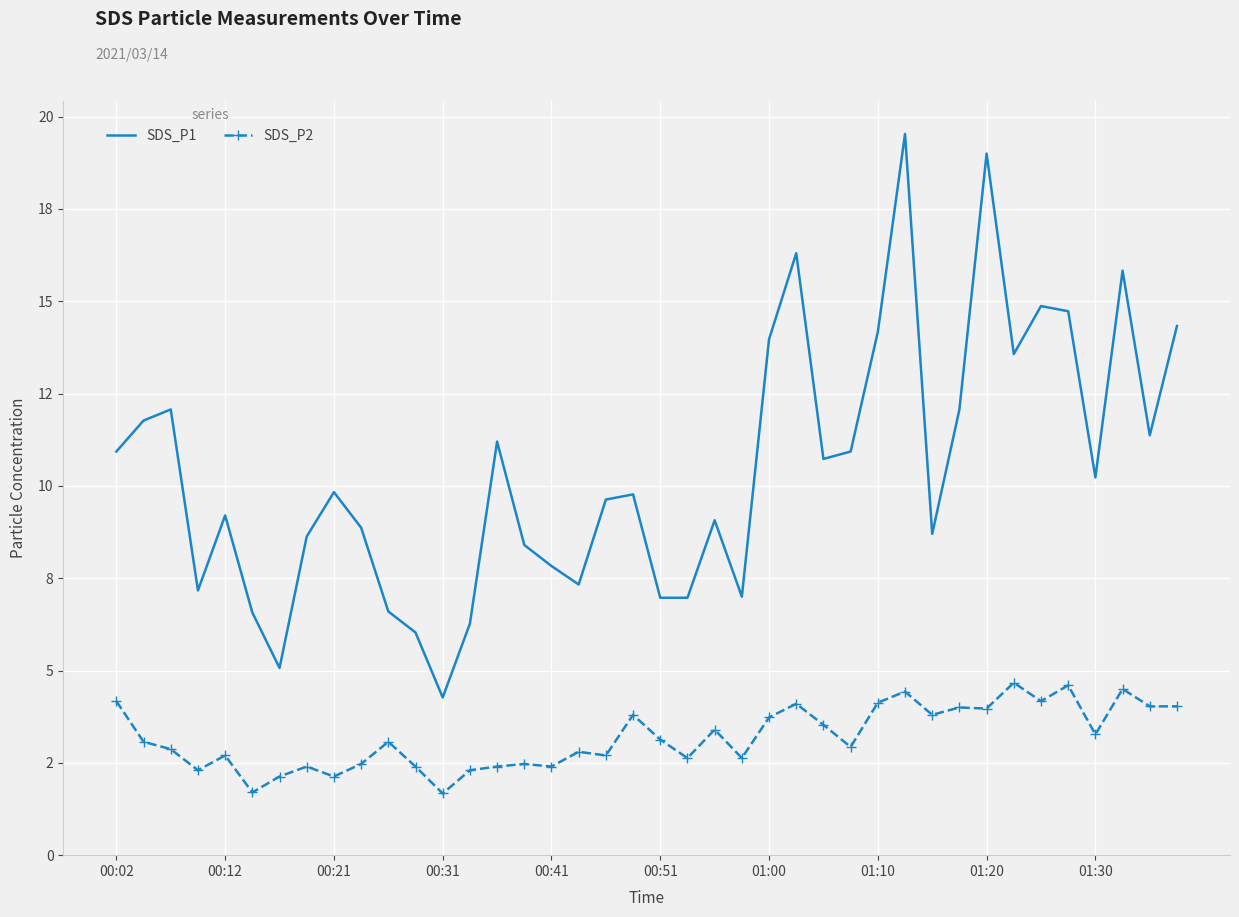

What are all the series names shown in the legend?

SDS_P1, SDS_P2